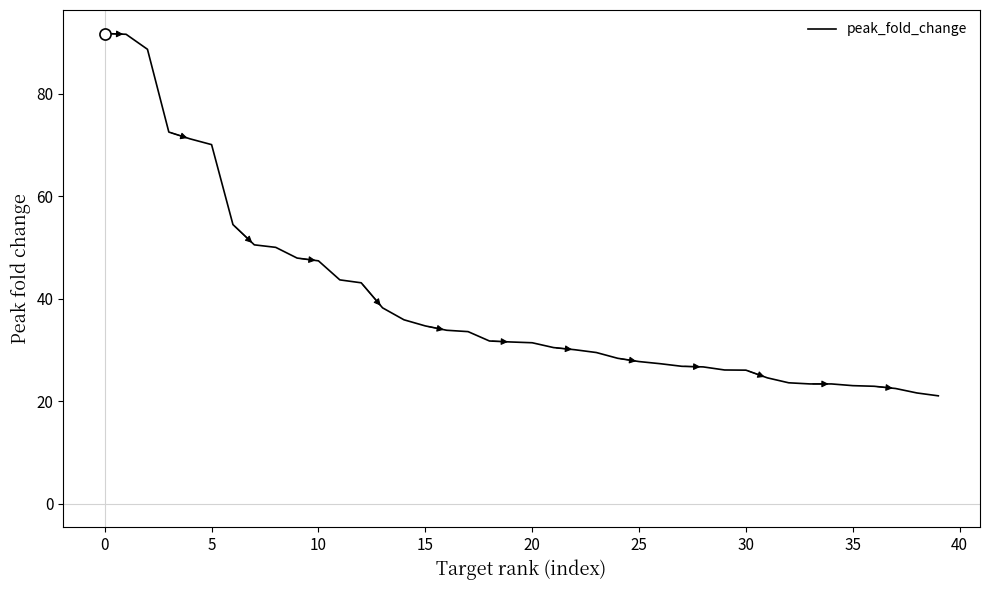

What is the minimum value shown in the chart?

21.0